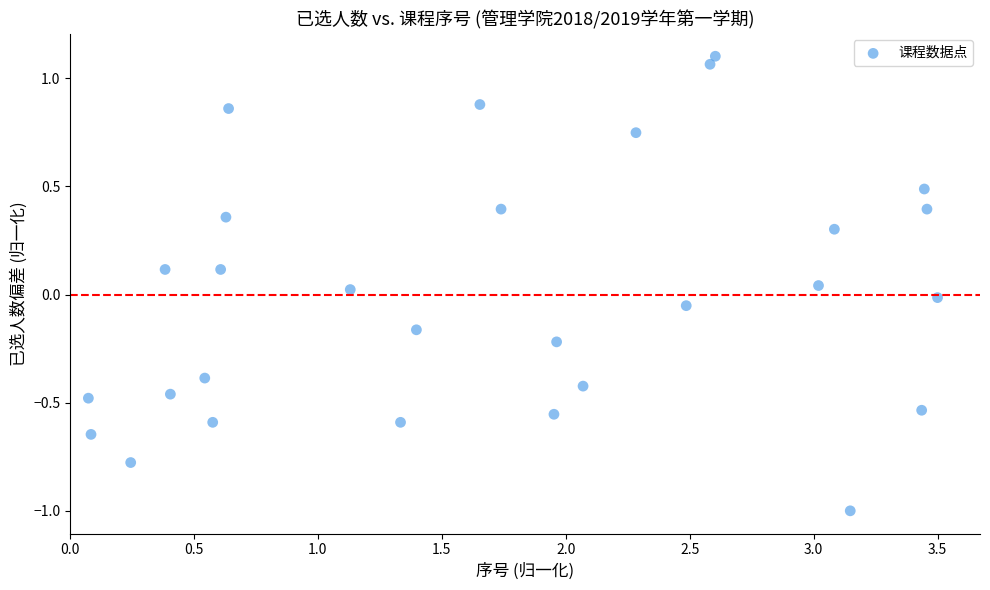

What is the range of Y values (max minus min)?

2.1